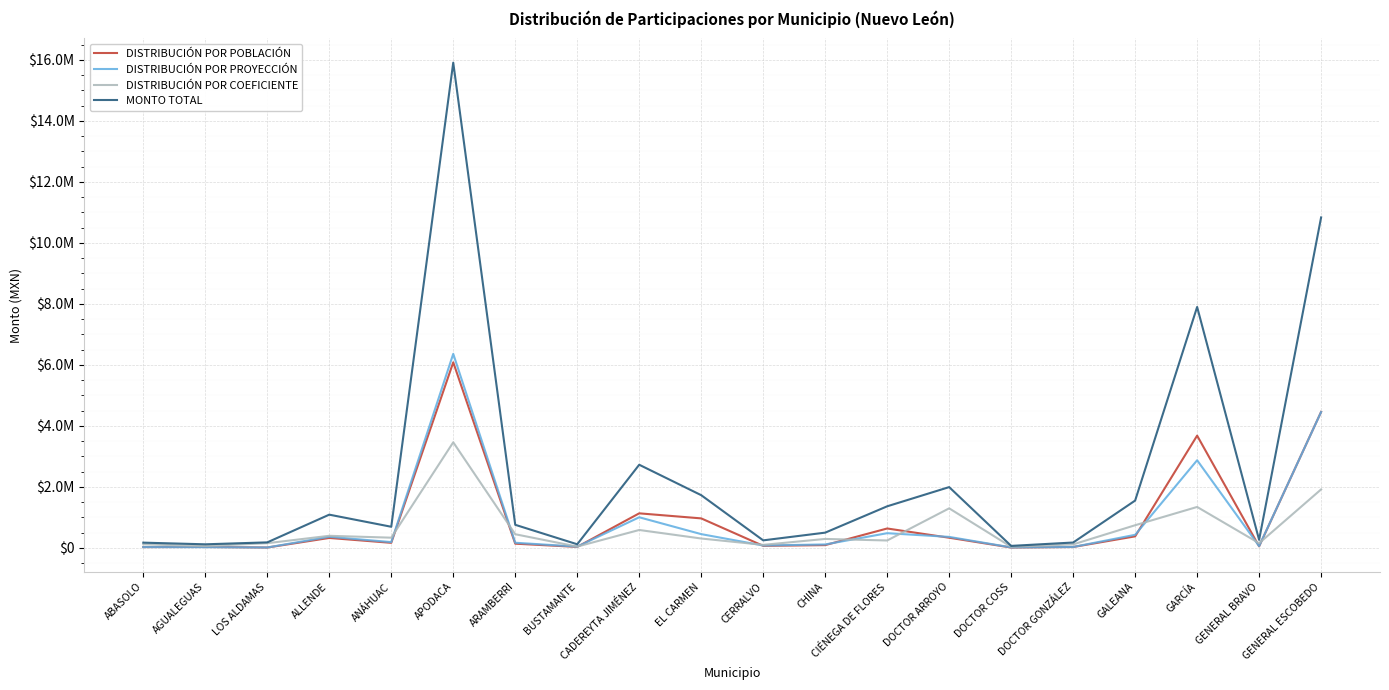

Does the chart have visible grid lines?

Yes